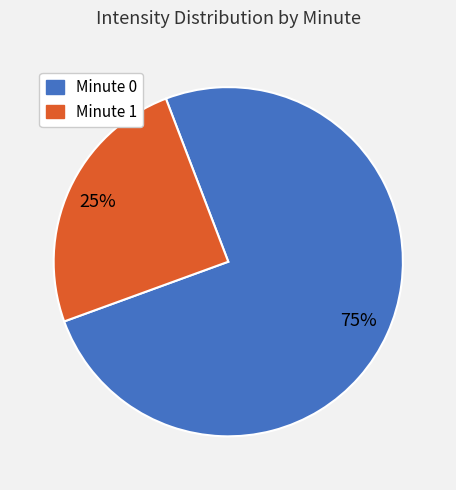

What percentage is the Minute 1 slice, to the nearest percent?

25%